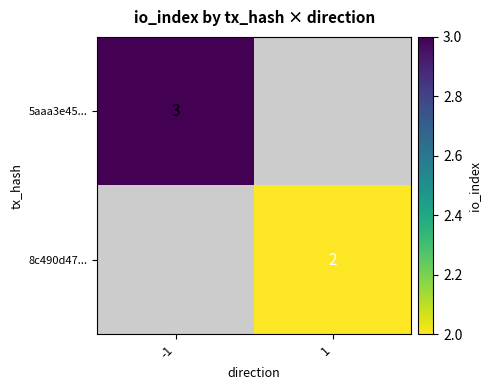

At how many categories does at least one series exceed 2?

1